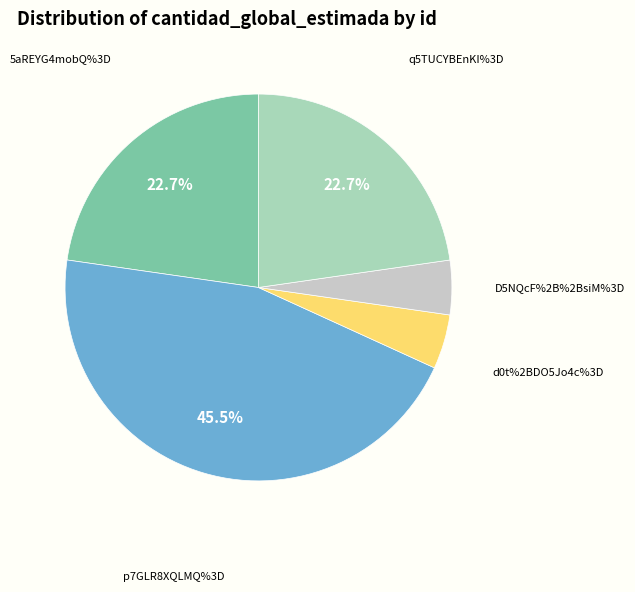

What is the largest slice in the pie chart?

p7GLR8XQLMQ%3D